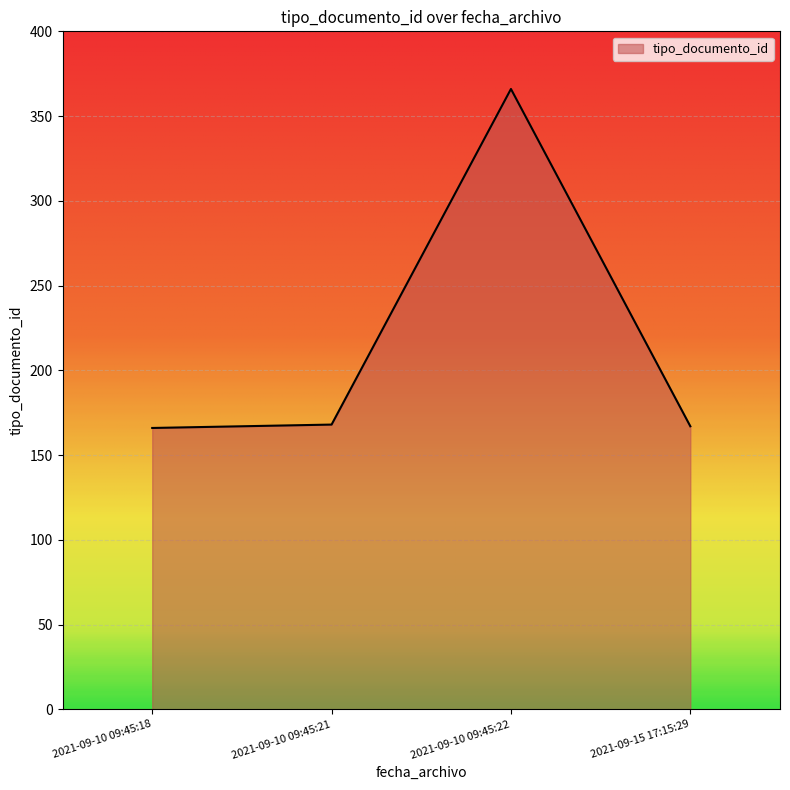

Does the chart display data point markers on the line(s)?

No